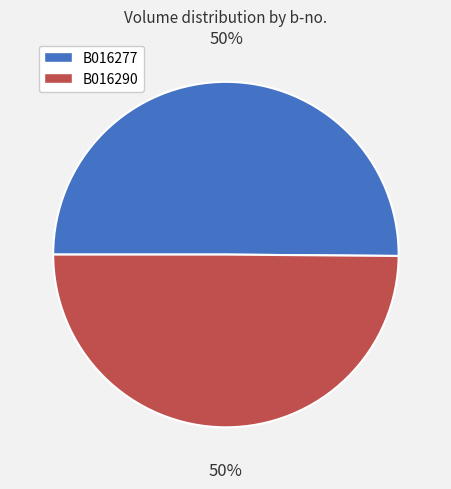

Approximately how many times larger is the value at B016277 compared to B016290?

1.0